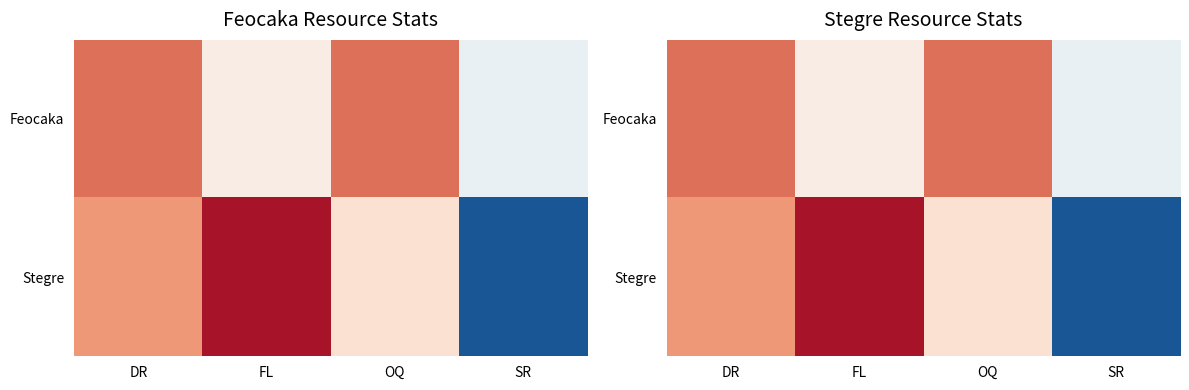

At how many categories does at least one series exceed 393?

3